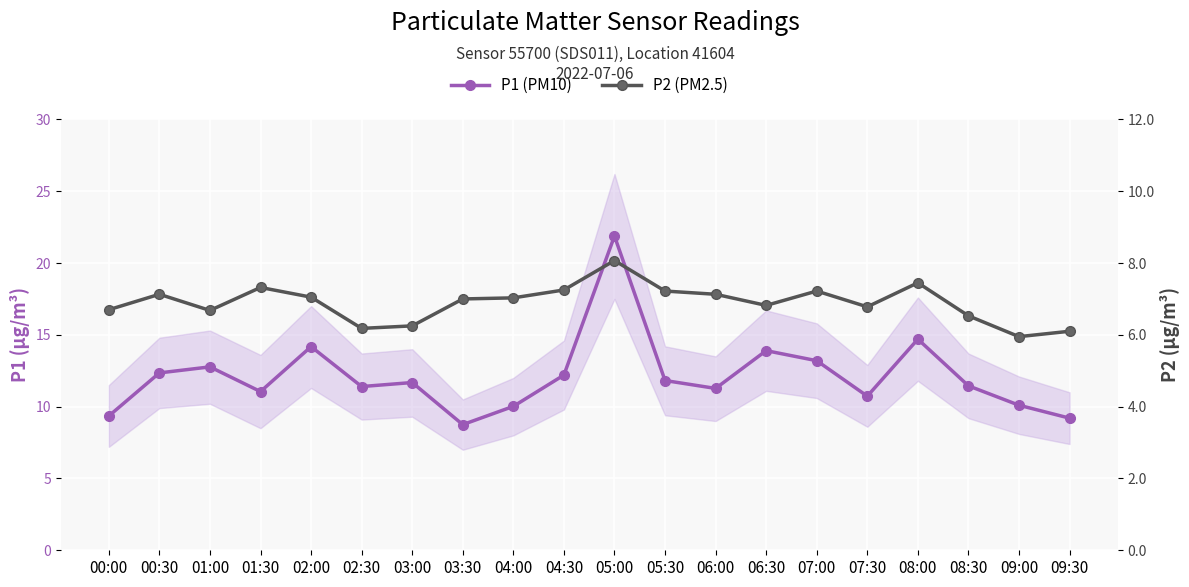

What is the maximum value for P2 (PM2.5)?

8.1